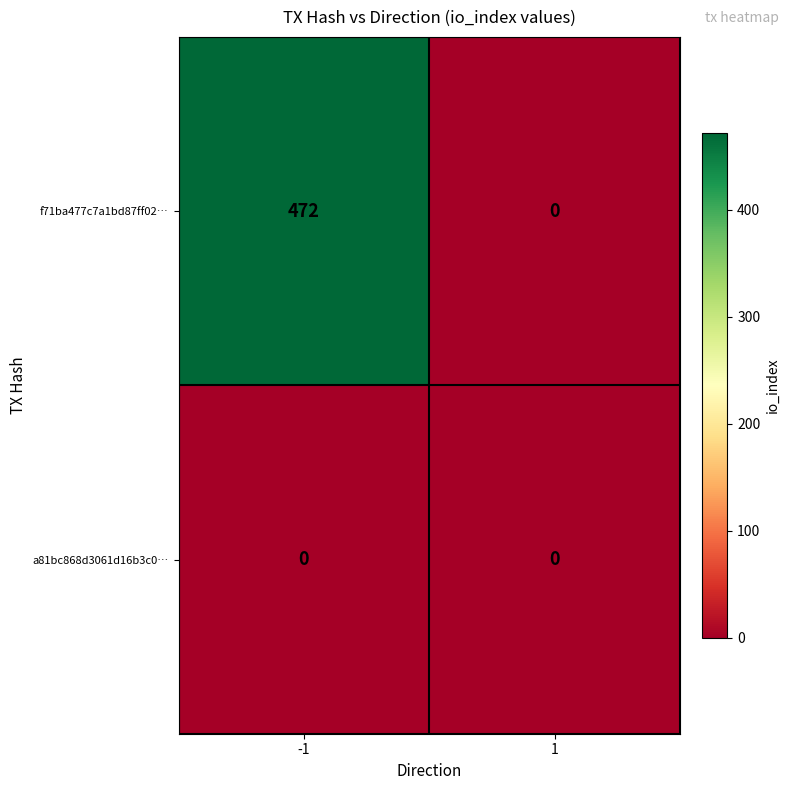

Rank the series by their average value, from highest to lowest.

f71ba477c7a1bd87ff02…, a81bc868d3061d16b3c0…